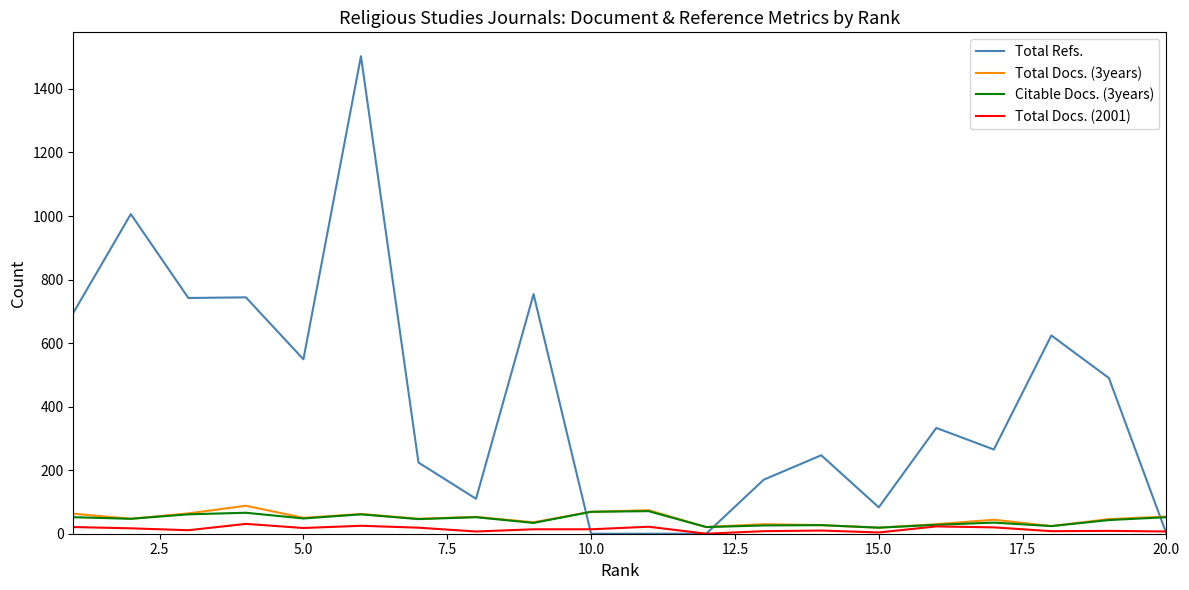

Which series has the largest range (max minus min)?

Total Refs.